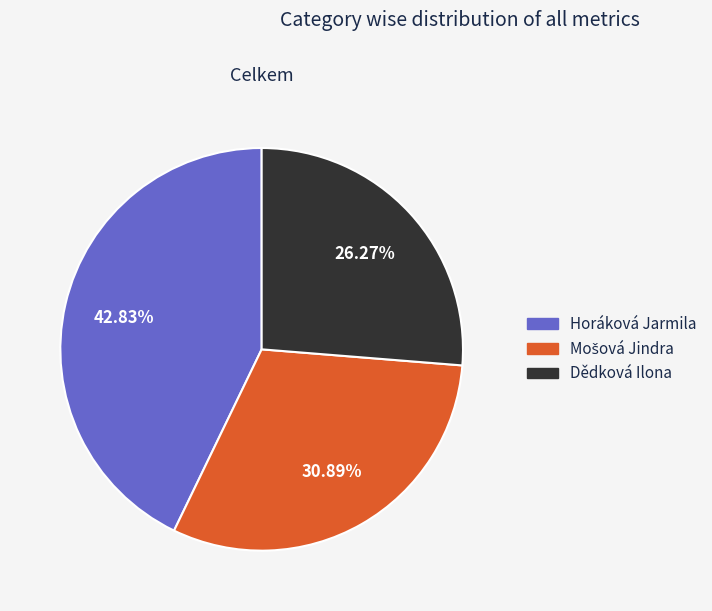

Approximately how many times larger is the value at Horáková Jarmila compared to Dědková Ilona?

1.6